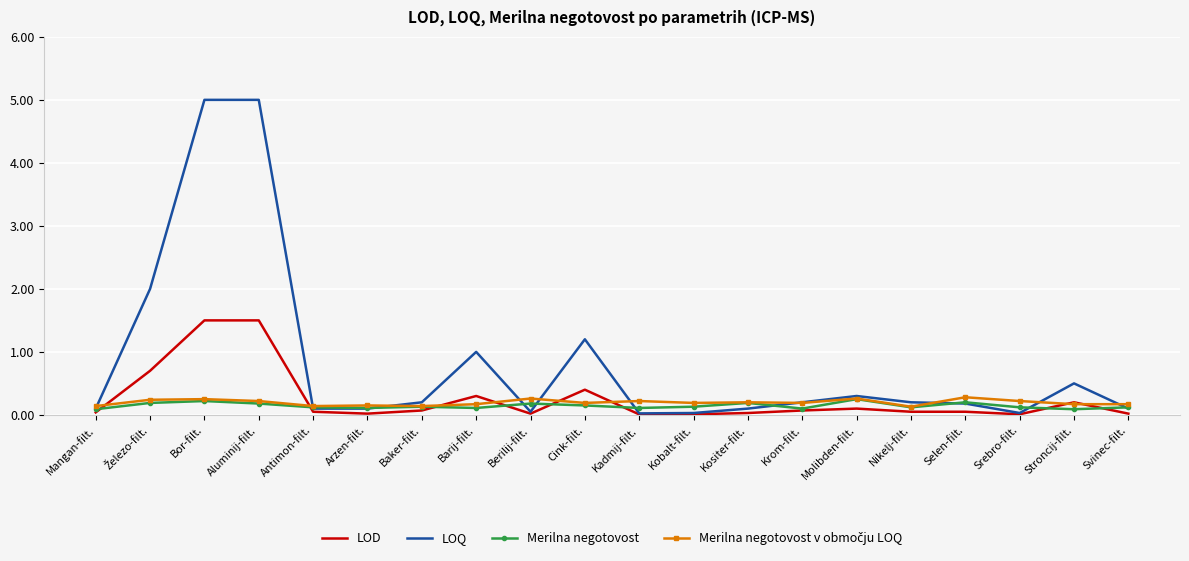

Which series has the widest spread of values?

LOQ